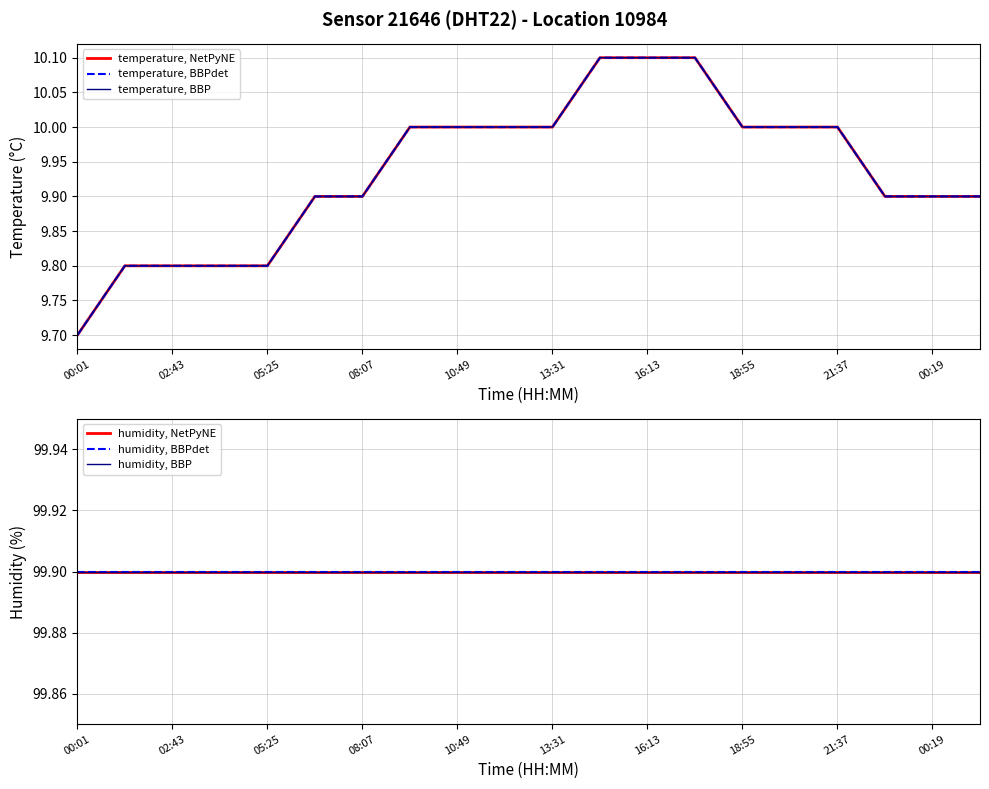

Reading left to right, what are all the values shown in this chart?

temperature, NetPyNE: 9.7	9.8	9.8	9.8	9.8	9.9	9.9	10.0	10.0	10.0	10.0	10.1	10.1	10.1	10.0	10.0	10.0	9.9	9.9	9.9
temperature, BBPdet: 9.7	9.8	9.8	9.8	9.8	9.9	9.9	10.0	10.0	10.0	10.0	10.1	10.1	10.1	10.0	10.0	10.0	9.9	9.9	9.9
temperature, BBP: 9.7	9.8	9.8	9.8	9.8	9.9	9.9	10.0	10.0	10.0	10.0	10.1	10.1	10.1	10.0	10.0	10.0	9.9	9.9	9.9
humidity, NetPyNE: 99.9	99.9	99.9	99.9	99.9	99.9	99.9	99.9	99.9	99.9	99.9	99.9	99.9	99.9	99.9	99.9	99.9	99.9	99.9	99.9
humidity, BBPdet: 99.9	99.9	99.9	99.9	99.9	99.9	99.9	99.9	99.9	99.9	99.9	99.9	99.9	99.9	99.9	99.9	99.9	99.9	99.9	99.9
humidity, BBP: 99.9	99.9	99.9	99.9	99.9	99.9	99.9	99.9	99.9	99.9	99.9	99.9	99.9	99.9	99.9	99.9	99.9	99.9	99.9	99.9